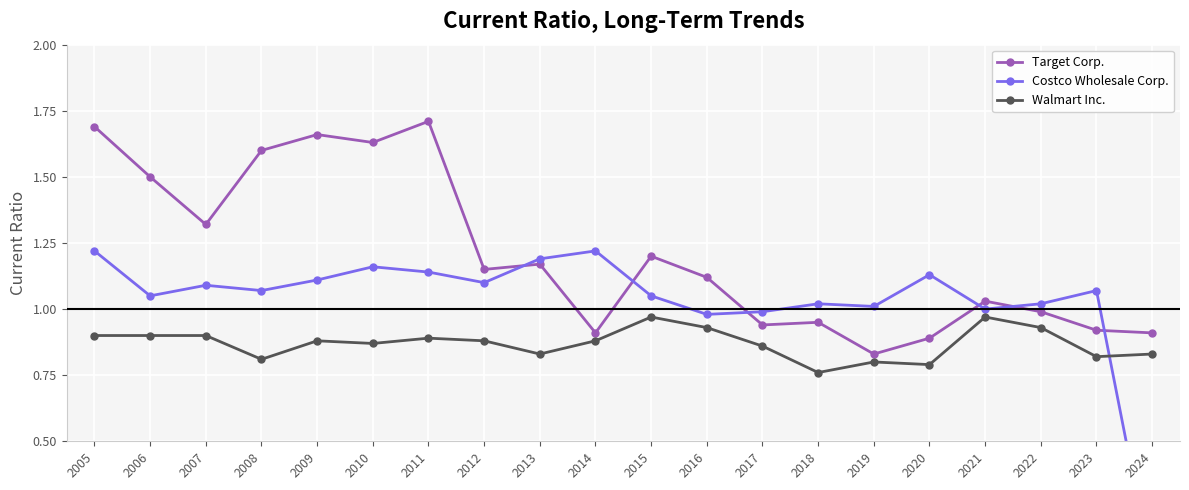

Count the number of categories in the chart.

20